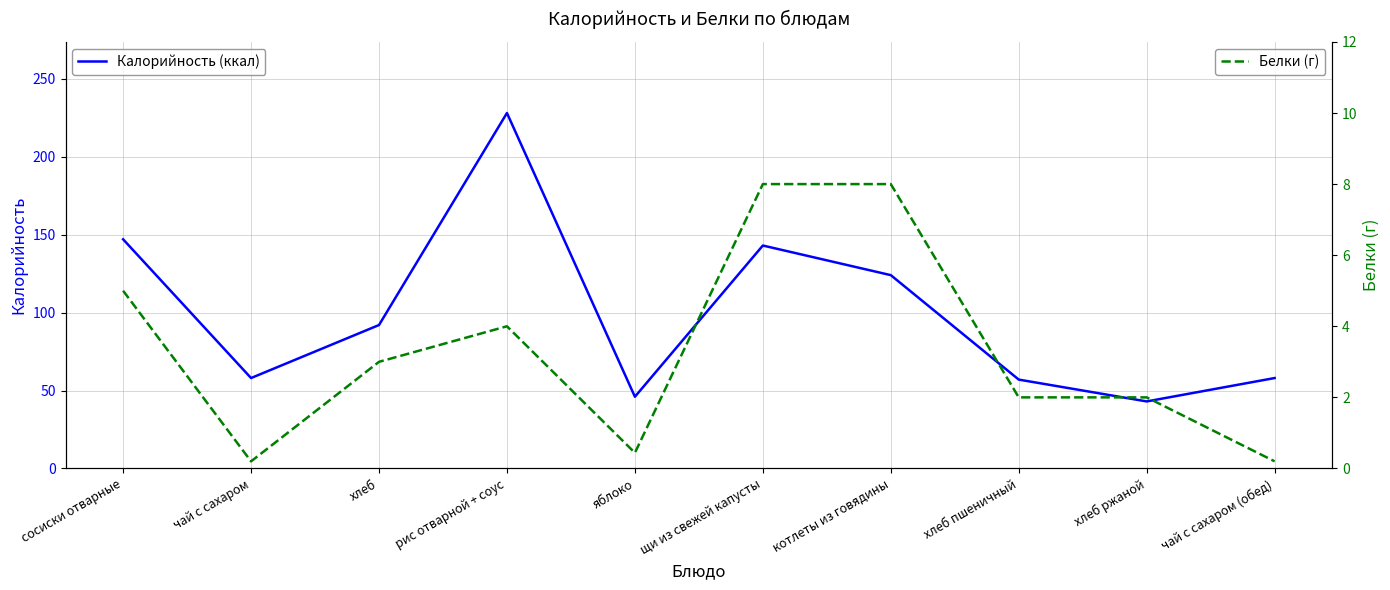

Rank the series by their average value, from highest to lowest.

Калорийность (ккал), Белки (г)